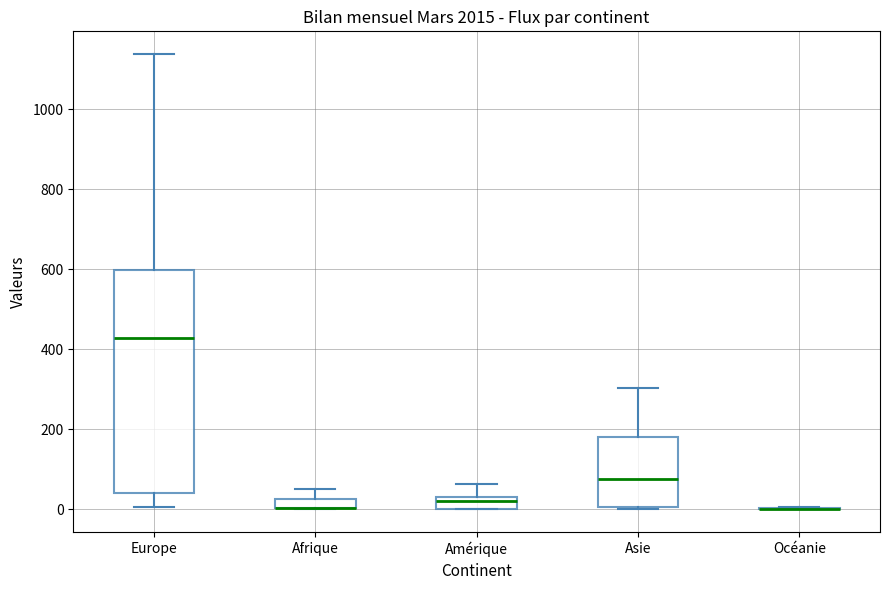

Which box is the tallest, from its lower edge to its upper edge?

Europe